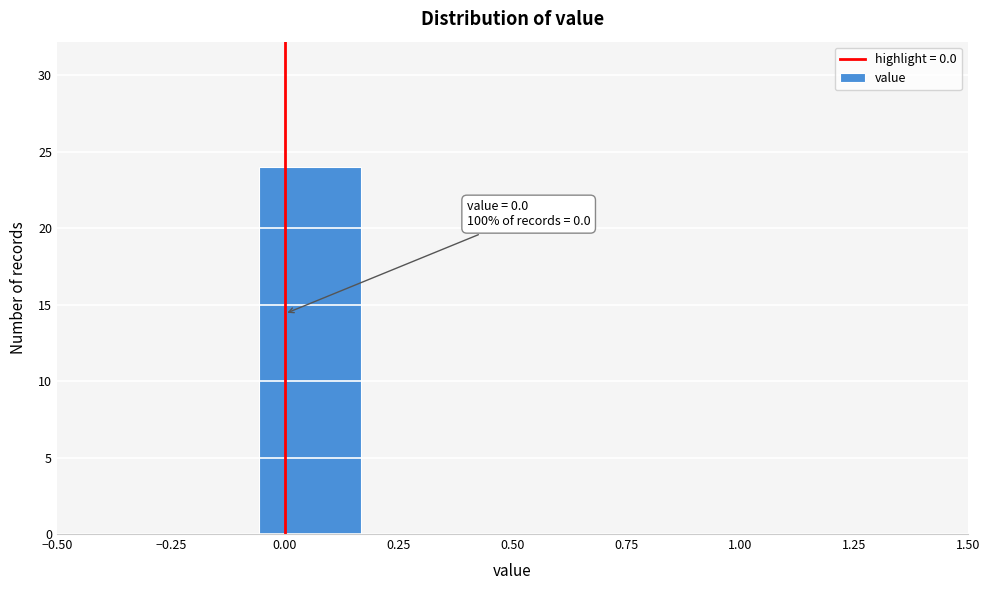

Over which range of the x-axis is the bar tallest?

-0.05 to 0.15